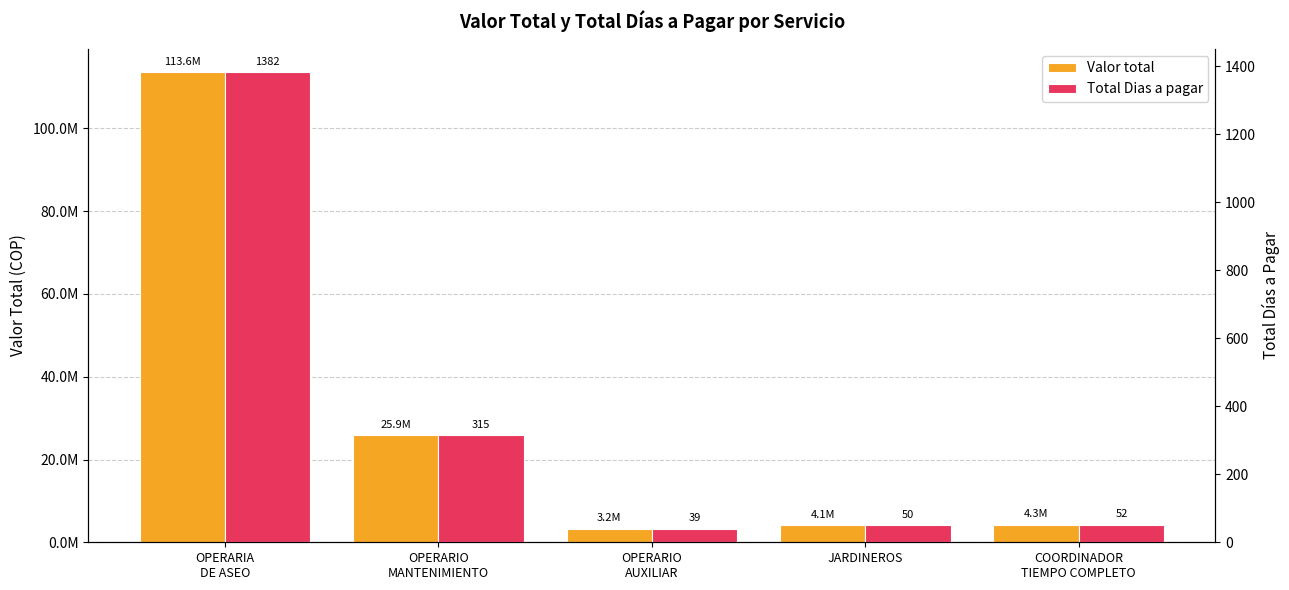

Are the bars horizontal?

No